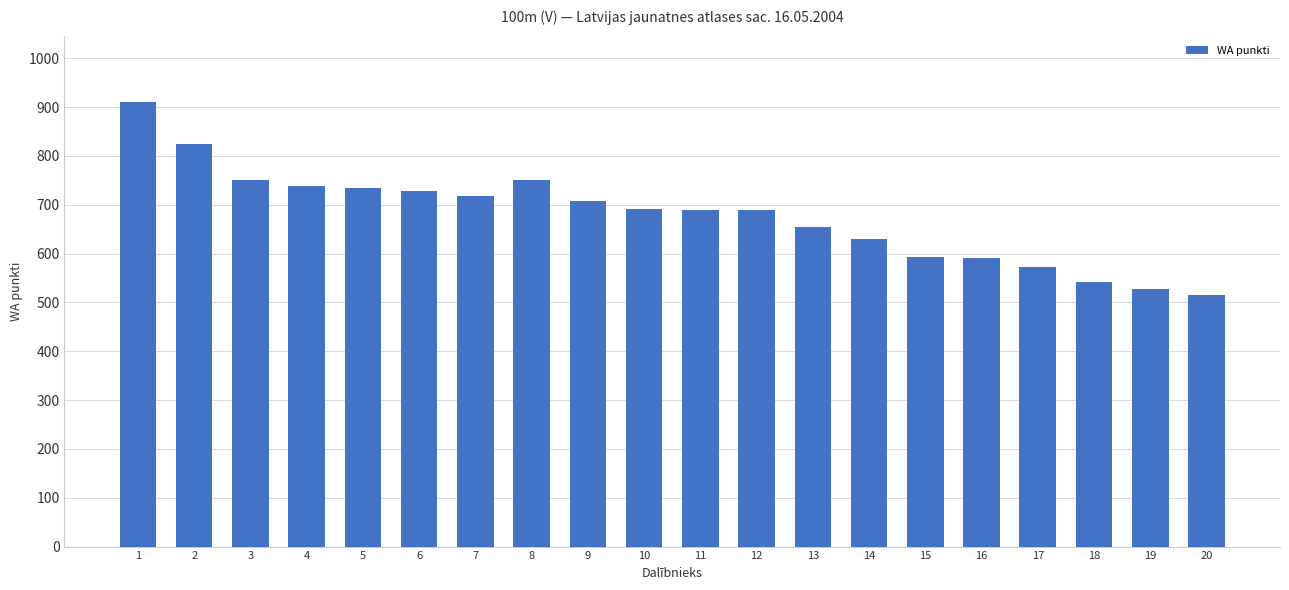

What is the ratio of the value at 18 to the value at 10?

0.8